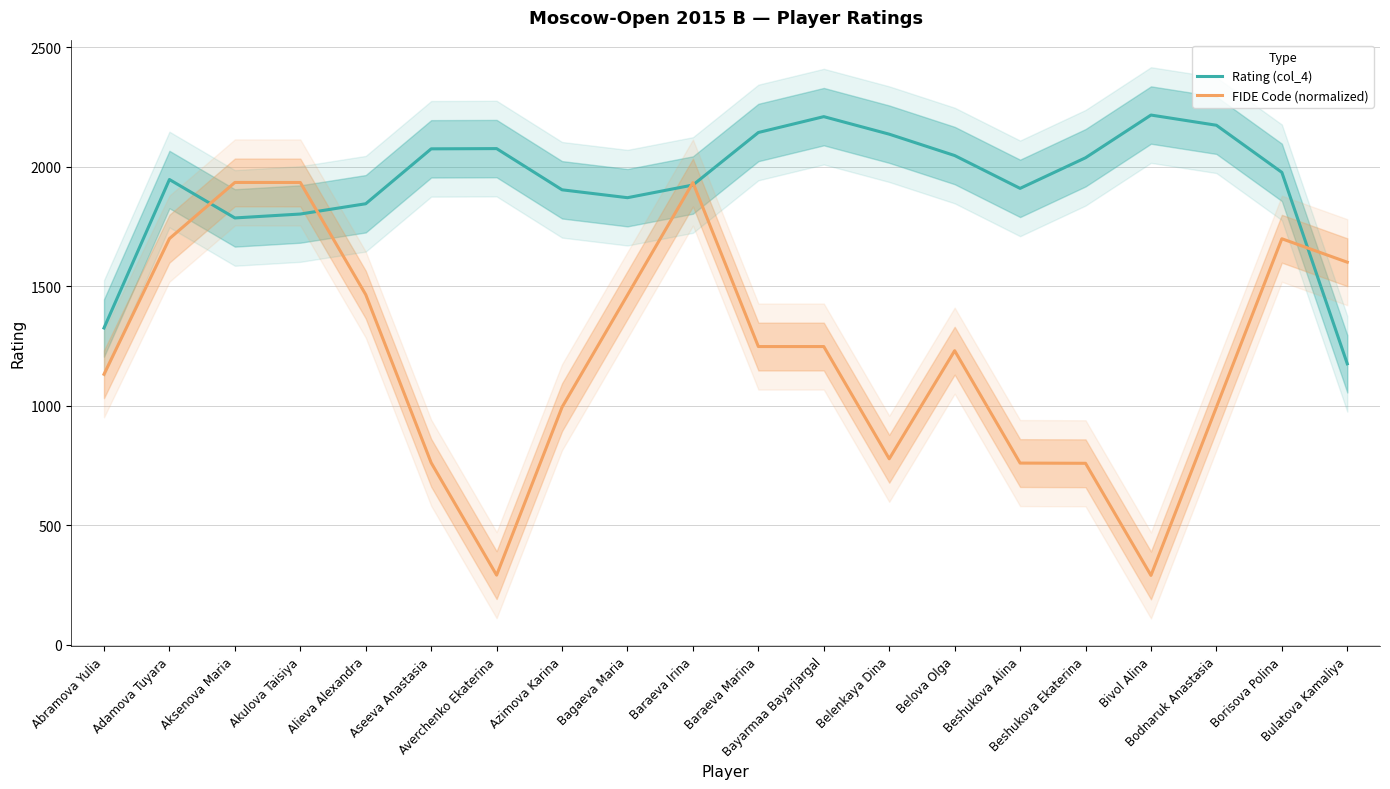

How many intersections are there between FIDE Code (normalized) and Rating (col_4)?

5